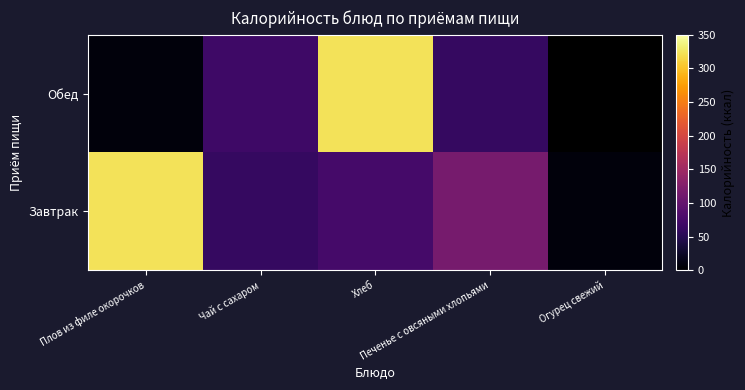

Which series has the largest total across all categories?

Завтрак